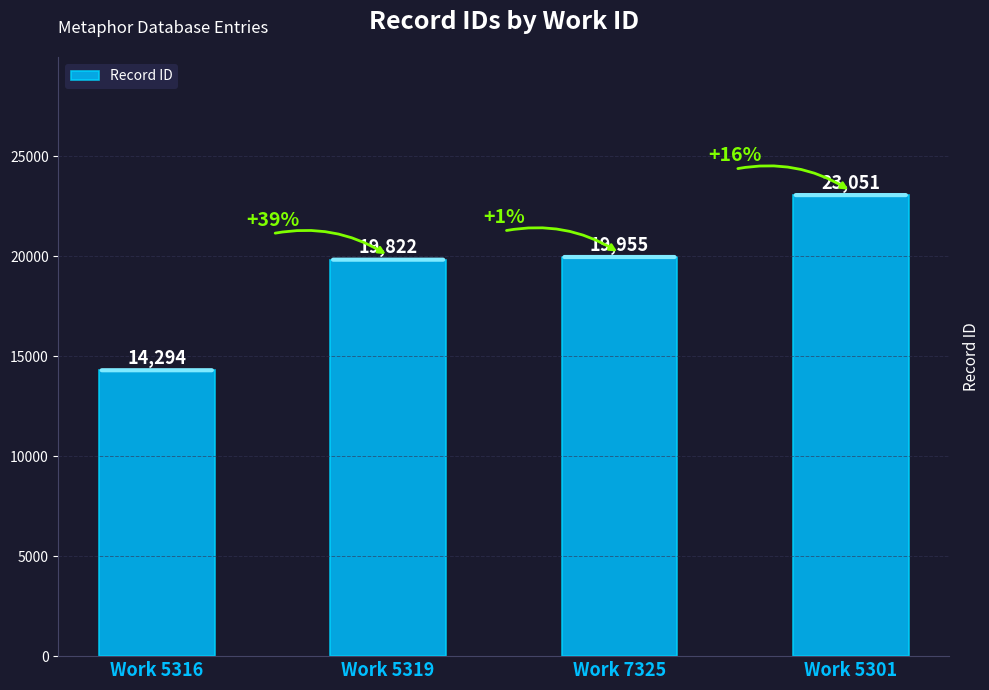

Does the chart contain any negative values?

No